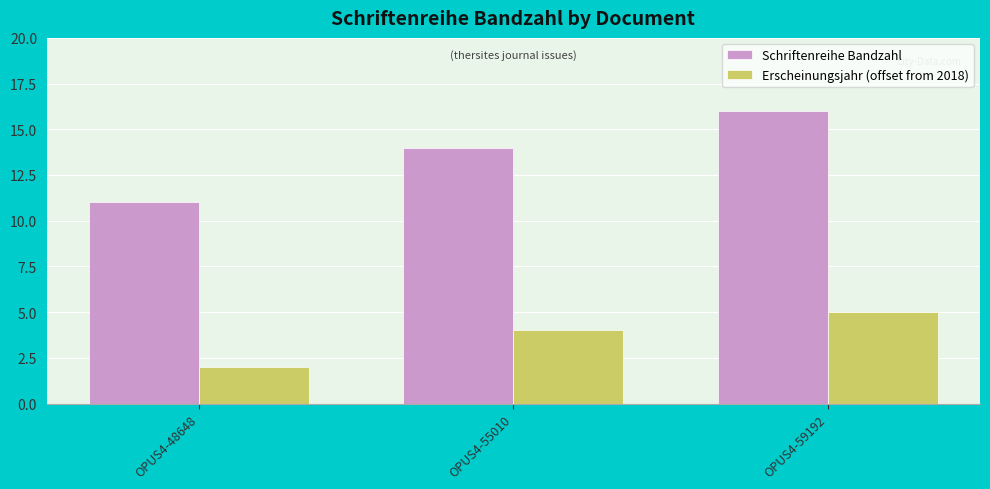

At OPUS4-48648, list the series in order from largest to smallest.

Schriftenreihe Bandzahl, Erscheinungsjahr (offset from 2018)